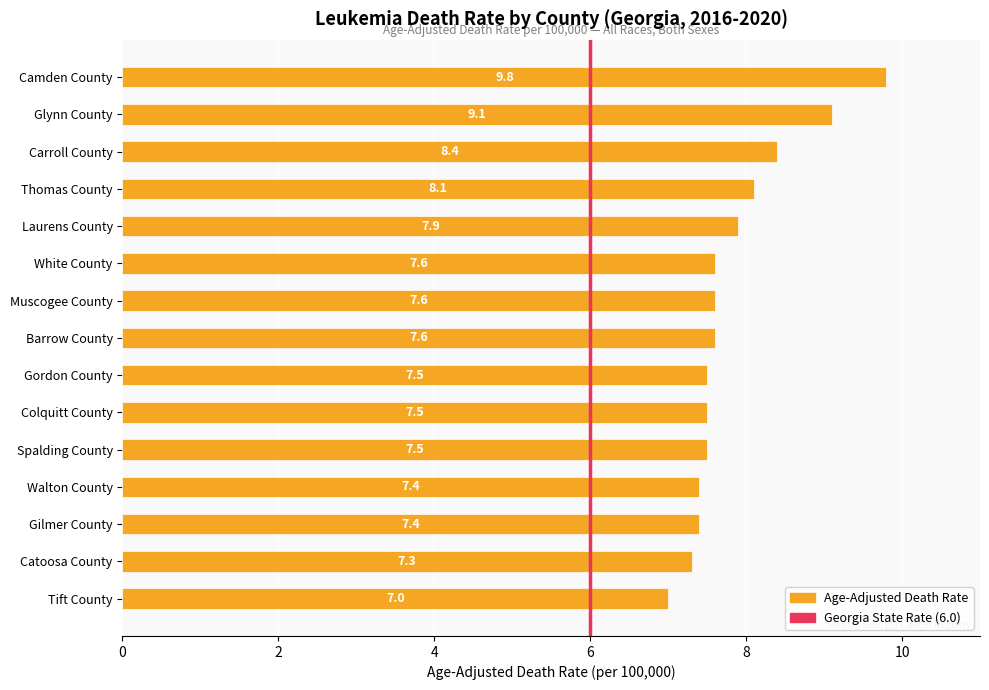

What is the ratio of the value at White County to the value at Carroll County?

0.9